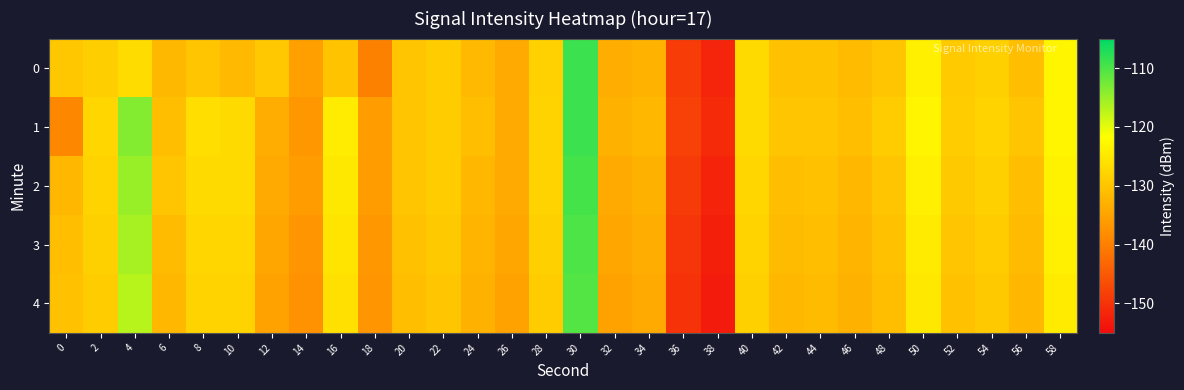

What is the difference between the highest and lowest values at 34?

2.0